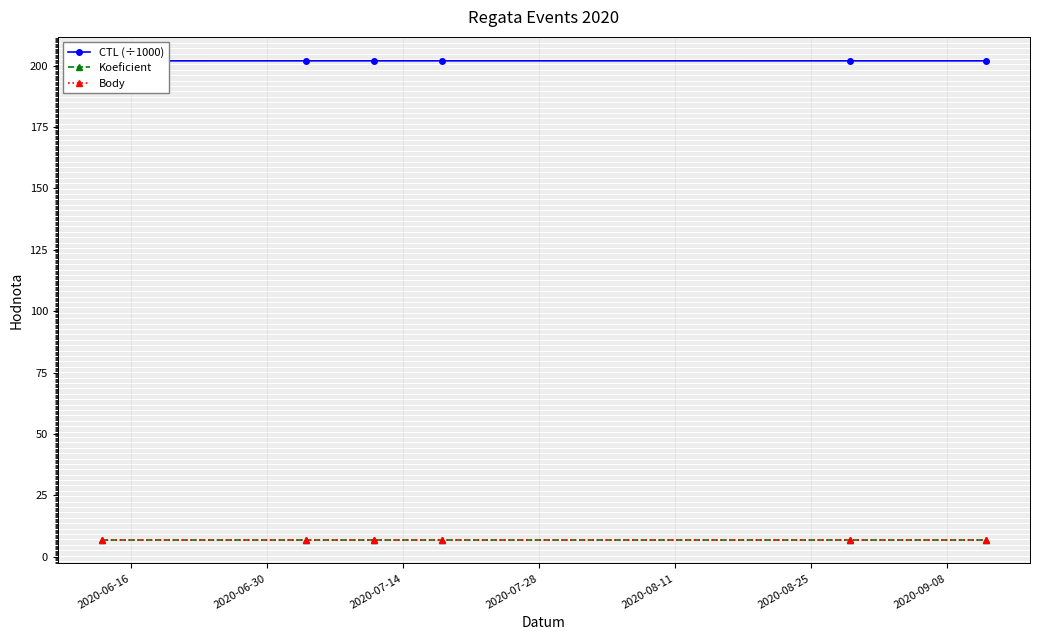

Is this an area chart (filled region under the line)?

No